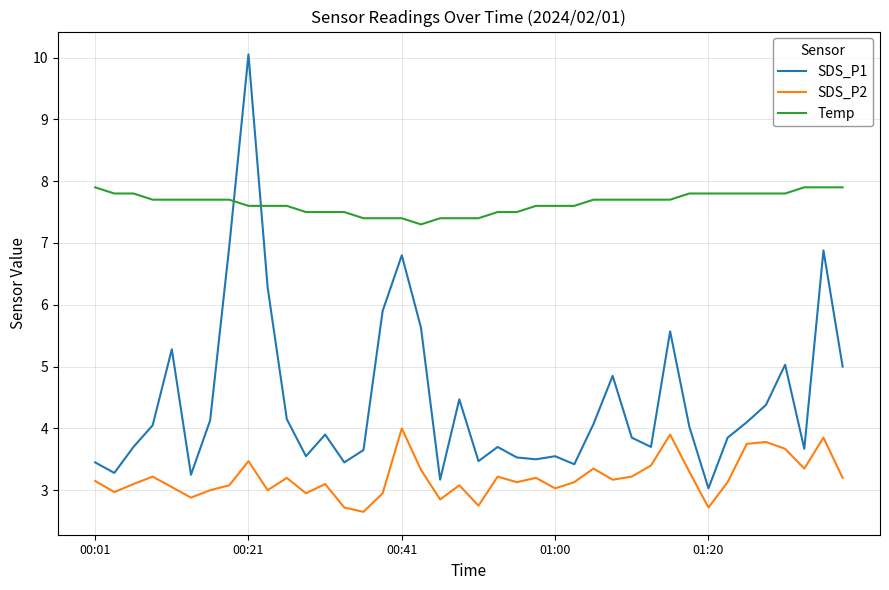

Which series has the largest total across all categories?

Temp